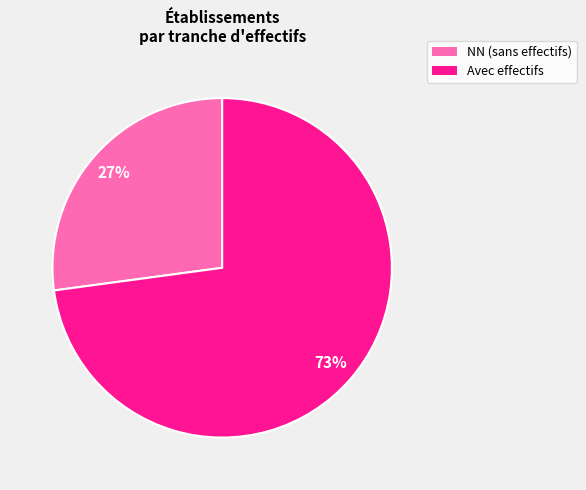

To the nearest percent, what is the average slice percentage?

50%